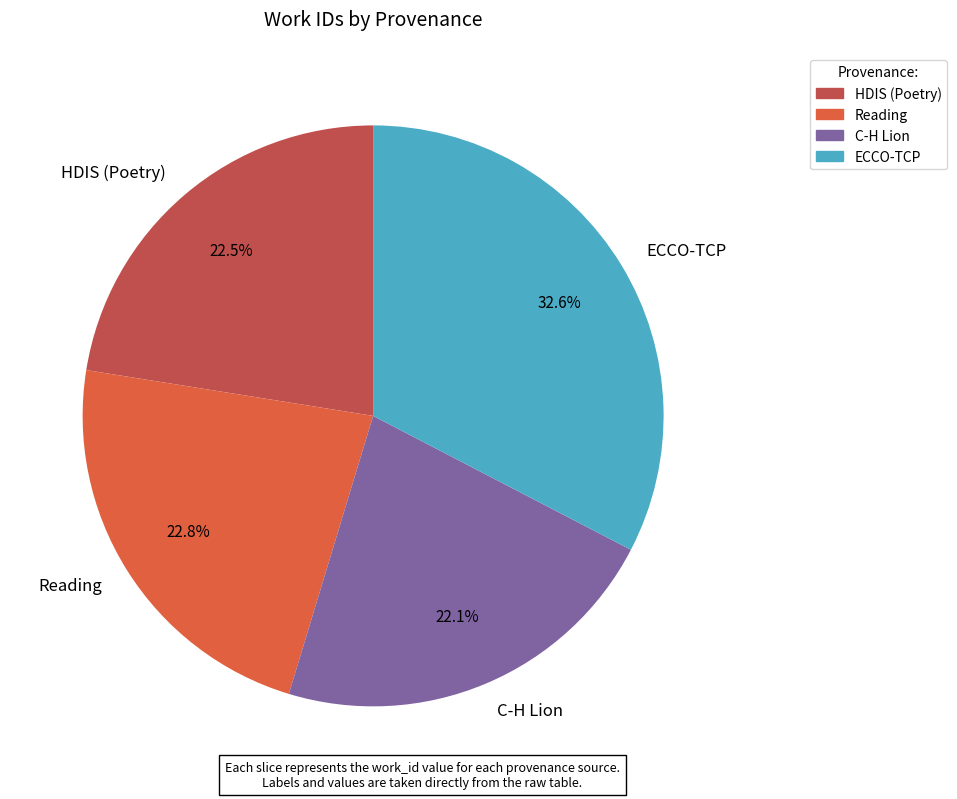

Which category has the biggest portion of the pie?

ECCO-TCP